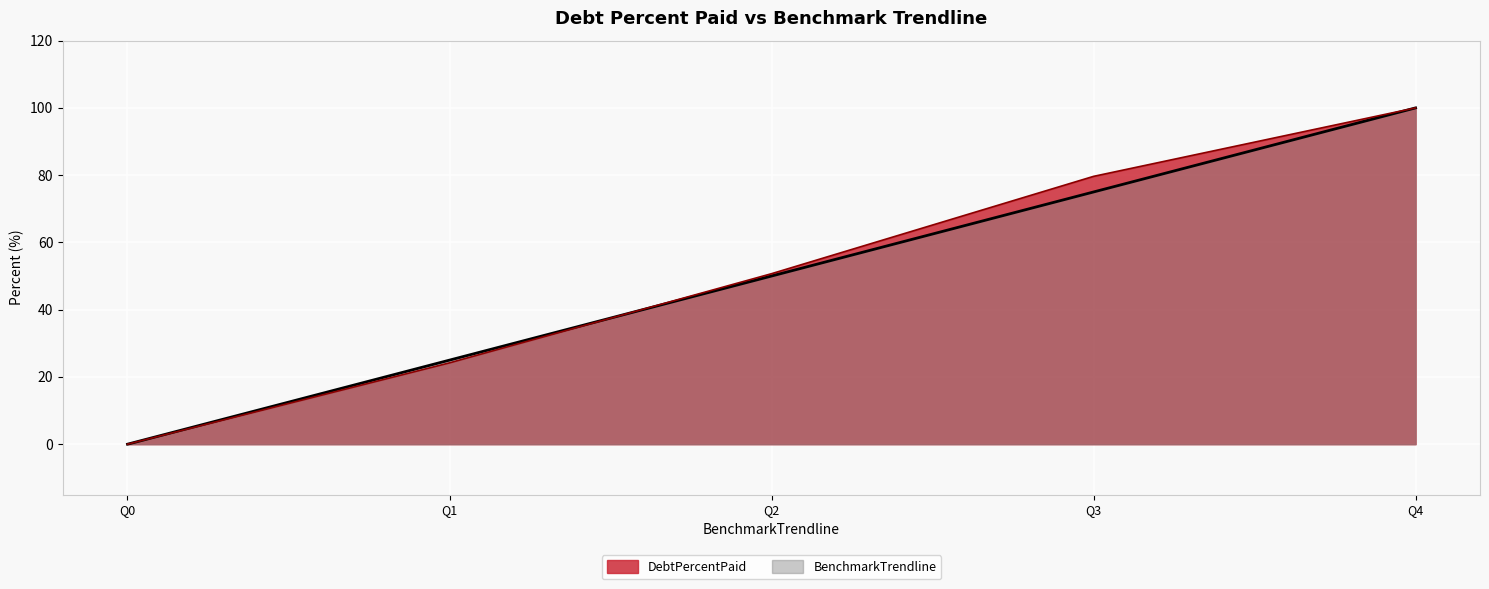

Rank the series by their maximum value, from lowest to highest.

DebtPercentPaid, BenchmarkTrendline